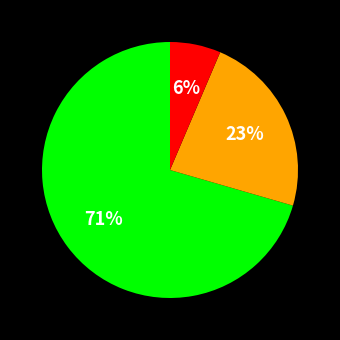

To the nearest percent, what is the average slice percentage?

33%